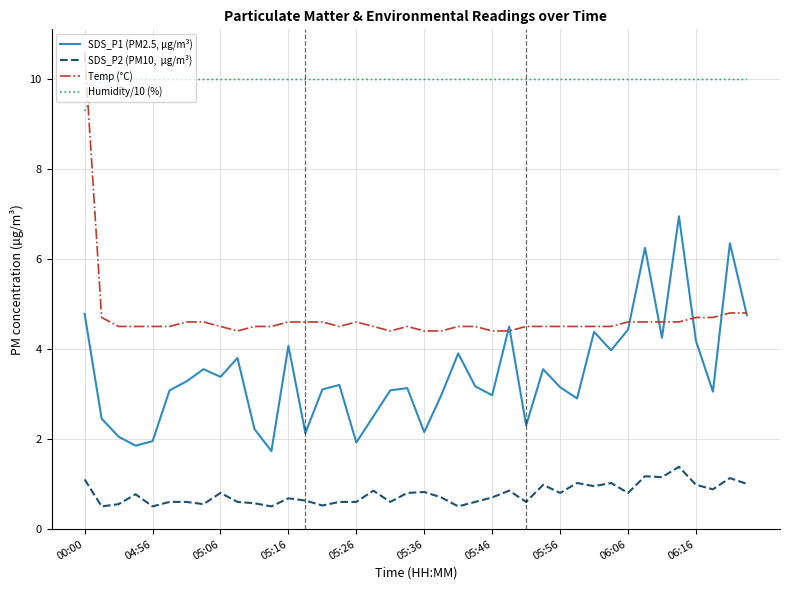

What is the smallest value displayed?

0.5